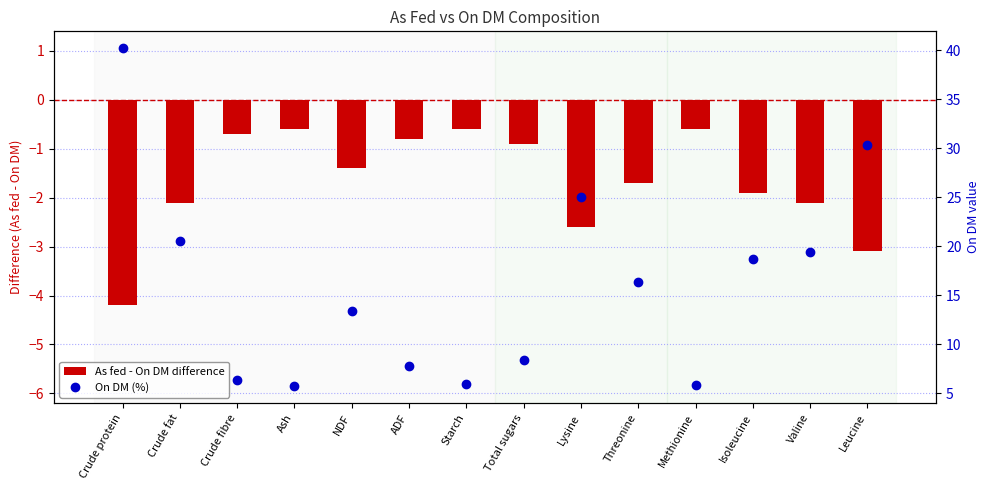

Between Ash and Leucine, which series saw the biggest shift?

On DM (%)